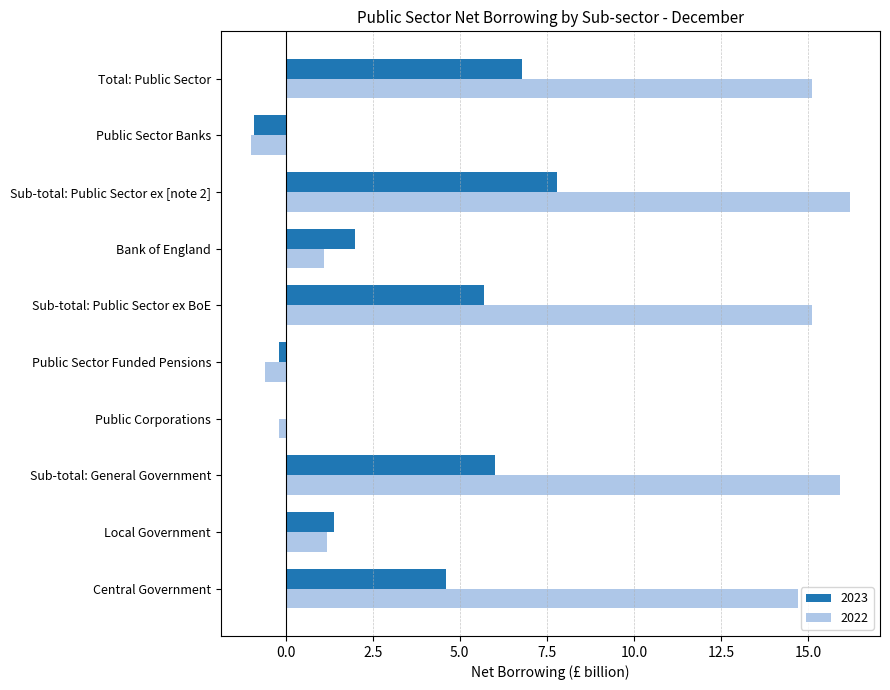

What is the difference between the 2022 values at Central Government and Total: Public Sector?

0.4